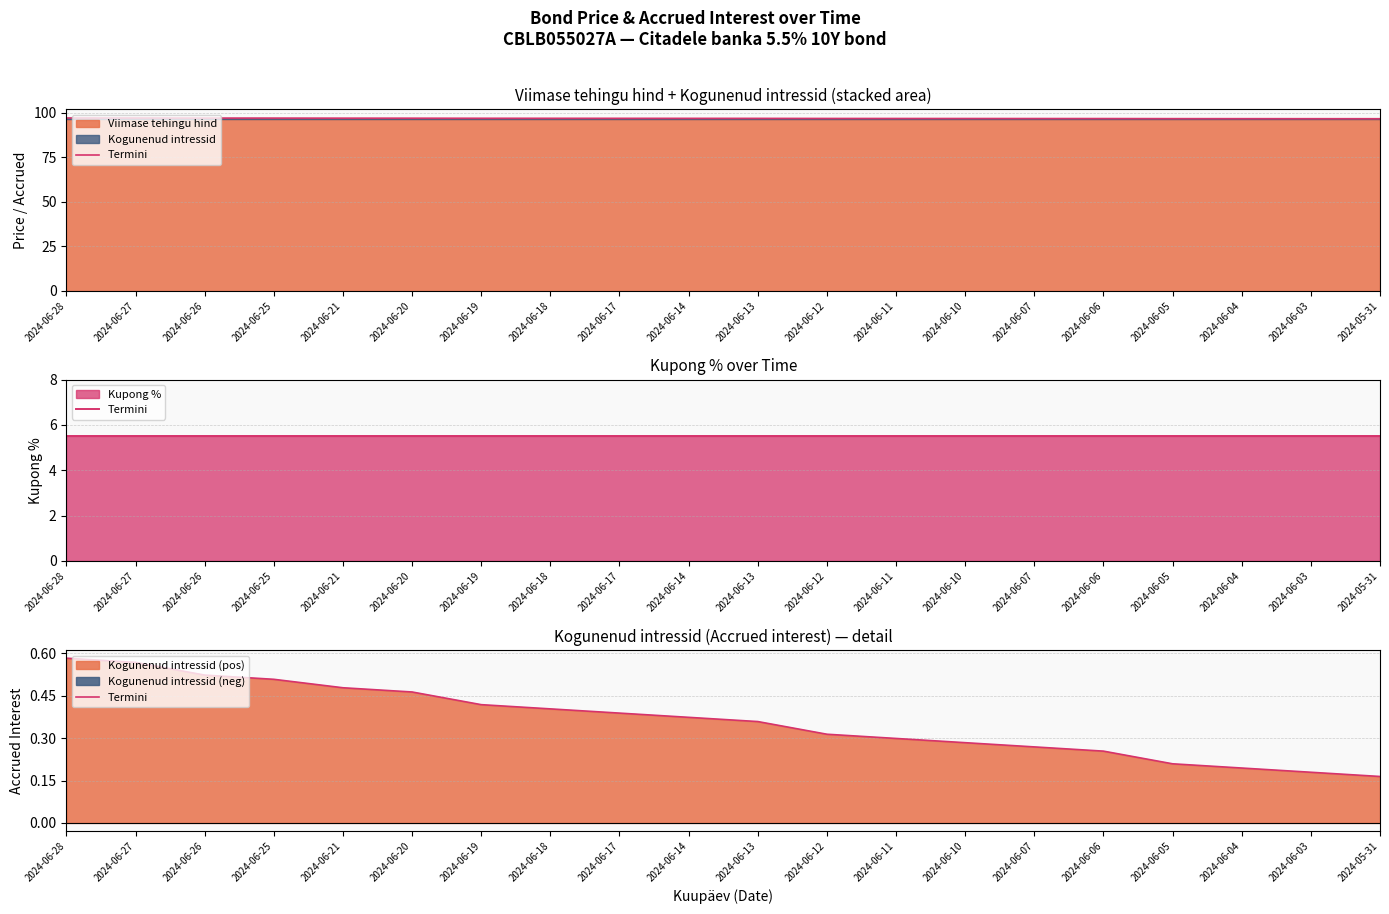

How many categories are shown in the chart?

20